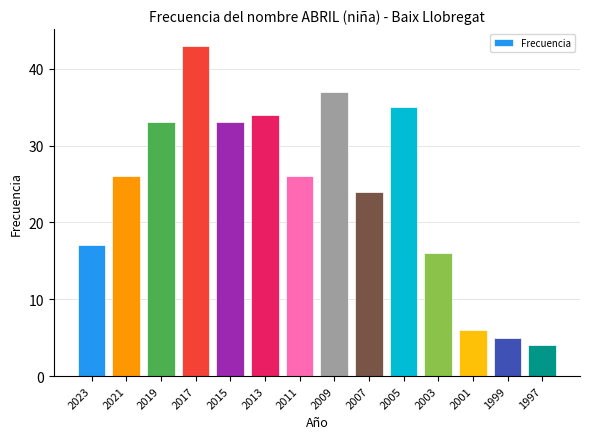

Which has a higher value, 2019 or 2011?

2019